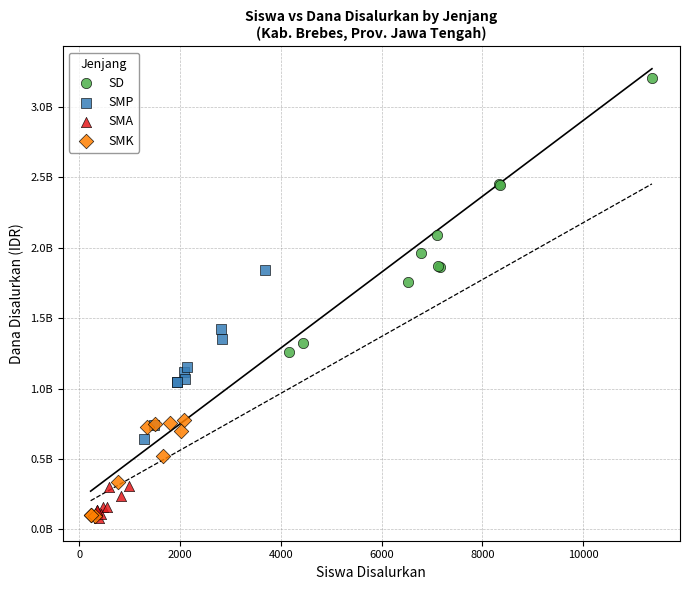

What are all the series names shown in the legend?

SD, SMP, SMA, SMK